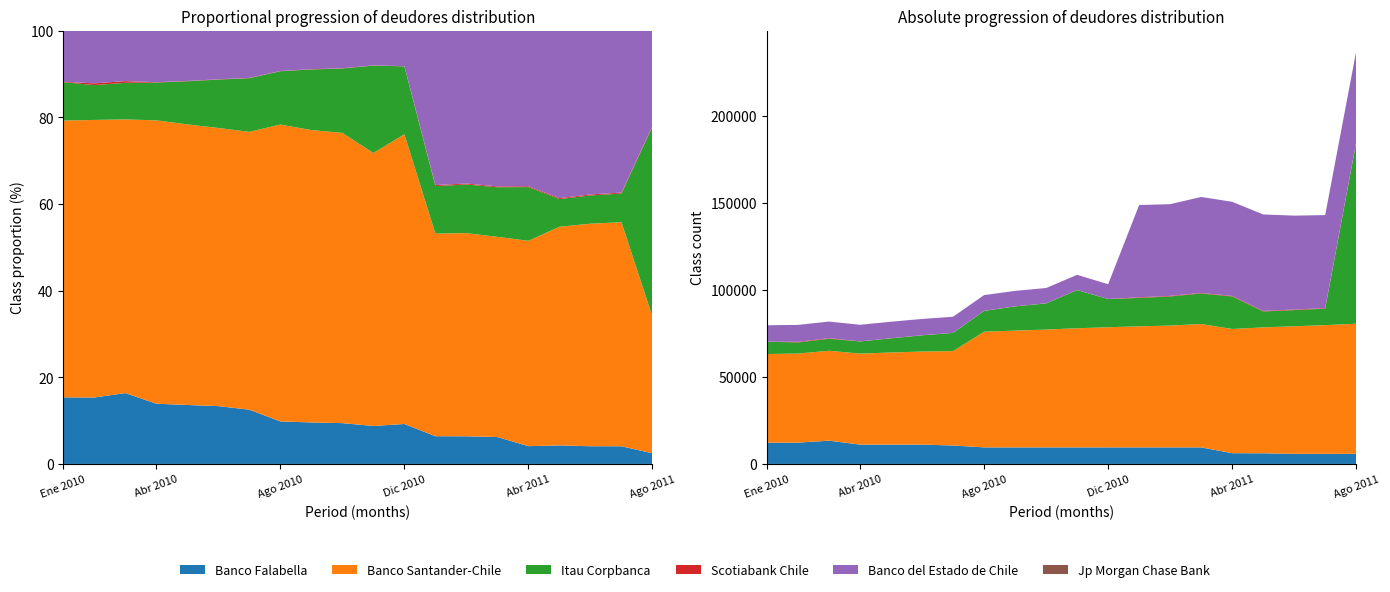

Reading left to right, what are all the values shown in this chart?

Banco Falabella: Ene 2010=12258	Feb 2010=12257	Mar 2010=13382	Abr 2010=11123	May 2010=11124	Jun 2010=11124	Jul 2010=10593	Ago 2010=9526	Sep 2010=9524	Oct 2010=9524	Nov 2010=9524	Dic 2010=9524	Ene 2011=9528	Feb 2011=9528	Mar 2011=9528	Abr 2011=6182	May 2011=6123	Jun 2011=5832	Jul 2011=5831	Ago 2011=5832
Banco Santander-Chile: Ene 2010=50926	Feb 2010=51209	Mar 2010=51688	Abr 2010=52314	May 2010=52941	Jun 2010=53502	Jul 2010=54263	Ago 2010=66500	Sep 2010=67124	Oct 2010=67742	Nov 2010=68481	Dic 2010=69072	Ene 2011=69593	Feb 2011=70023	Mar 2011=70916	Abr 2011=71410	May 2011=72386	Jun 2011=73310	Jul 2011=73980	Ago 2011=74779
Itau Corpbanca: Ene 2010=7068	Feb 2010=6424	Mar 2010=6912	Abr 2010=6979	May 2010=8140	Jun 2010=9313	Jul 2010=10481	Ago 2010=11948	Sep 2010=13920	Oct 2010=15035	Nov 2010=21938	Dic 2010=16200	Ene 2011=16333	Feb 2011=16770	Mar 2011=17563	Abr 2011=18687	May 2011=9165	Jun 2011=9320	Jul 2011=9464	Ago 2011=104175
Scotiabank Chile: Ene 2010=68	Feb 2010=328	Mar 2010=324	Abr 2010=61	May 2010=55	Jun 2010=53	Jul 2010=51	Ago 2010=51	Sep 2010=53	Oct 2010=53	Nov 2010=50	Dic 2010=48	Ene 2011=339	Feb 2011=318	Mar 2011=304	Abr 2011=306	May 2011=307	Jun 2011=312	Jul 2011=313	Ago 2011=289
Banco del Estado de Chile: Ene 2010=9420	Feb 2010=9729	Mar 2010=9536	Abr 2010=9531	May 2010=9501	Jun 2010=9365	Jul 2010=9241	Ago 2010=9049	Sep 2010=8866	Oct 2010=8792	Nov 2010=8729	Dic 2010=8484	Ene 2011=53058	Feb 2011=52713	Mar 2011=55180	Abr 2011=54124	May 2011=55456	Jun 2011=53980	Jul 2011=53500	Ago 2011=52215
Jp Morgan Chase Bank: Ene 2010=3	Feb 2010=3	Mar 2010=4	Abr 2010=4	May 2010=4	Jun 2010=5	Jul 2010=4	Ago 2010=4	Sep 2010=4	Oct 2010=3	Nov 2010=3	Dic 2010=3	Ene 2011=4	Feb 2011=5	Mar 2011=4	Abr 2011=3	May 2011=3	Jun 2011=3	Jul 2011=0	Ago 2011=0